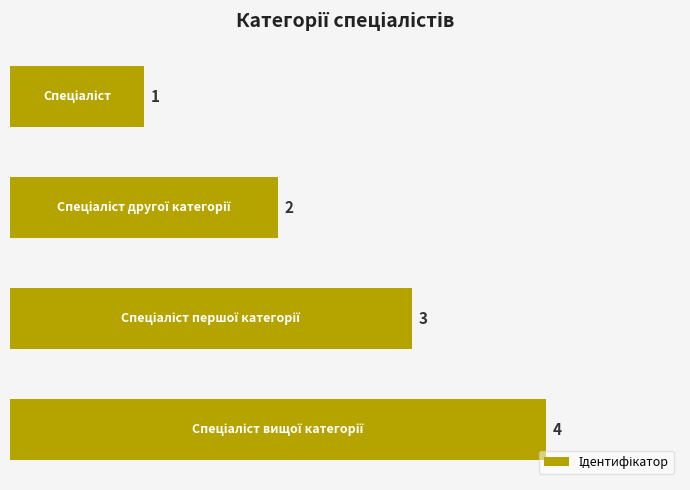

What is the sum of all values?

10